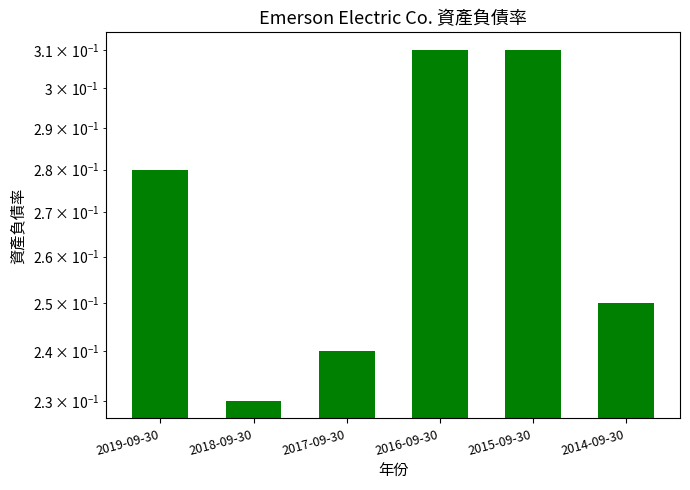

Which category has the lowest value across all series?

2018-09-30